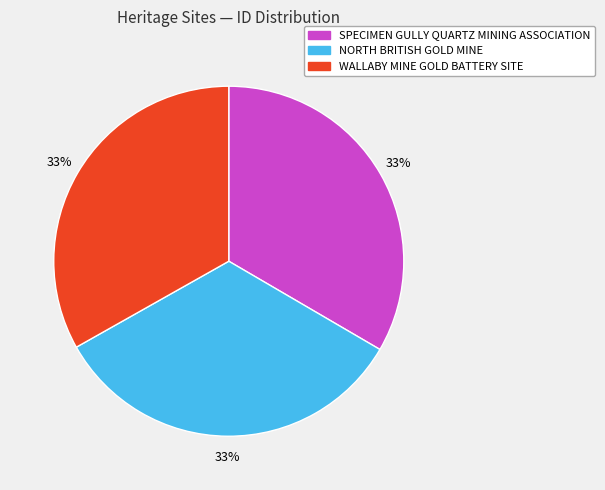

Is there any slice that represents more than half of the pie?

No